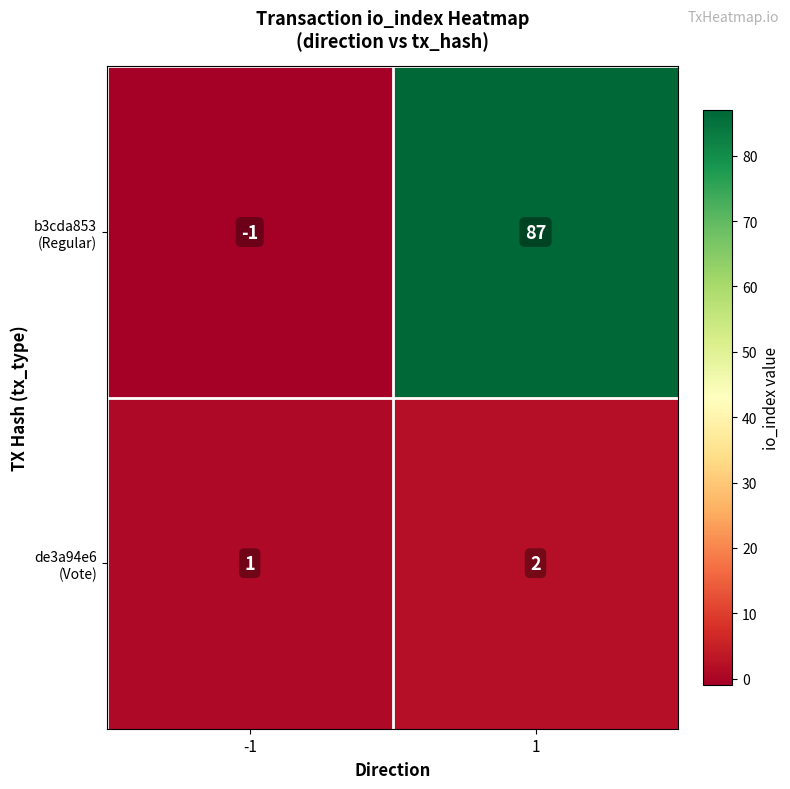

What is the greatest value displayed?

87